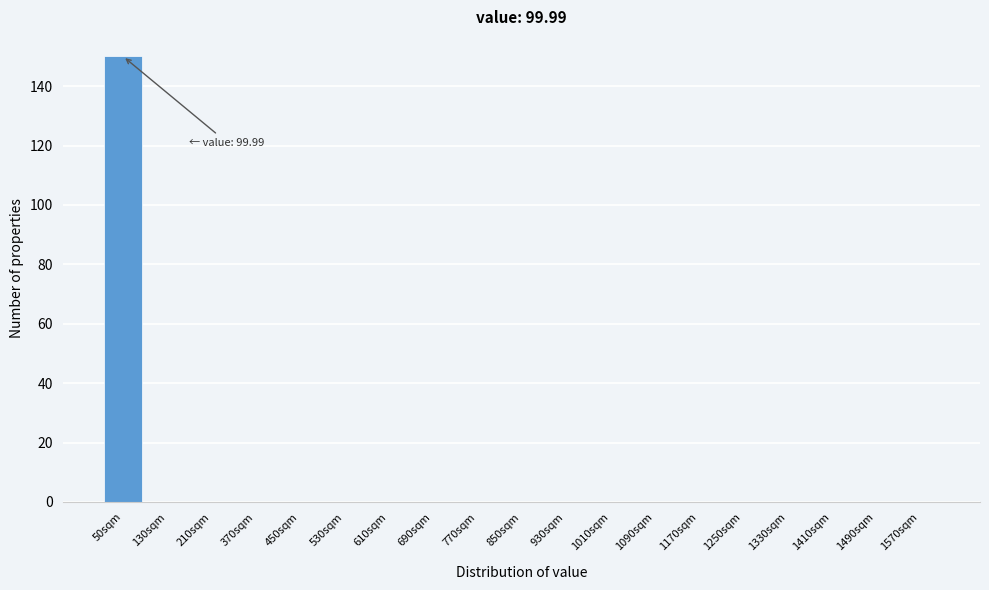

Reading left to right, transcribe all the data shown in this chart.

50sqm=150	130sqm=0	210sqm=0	370sqm=0	450sqm=0	530sqm=0	610sqm=0	690sqm=0	770sqm=0	850sqm=0	930sqm=0	1010sqm=0	1090sqm=0	1170sqm=0	1250sqm=0	1330sqm=0	1410sqm=0	1490sqm=0	1570sqm=0